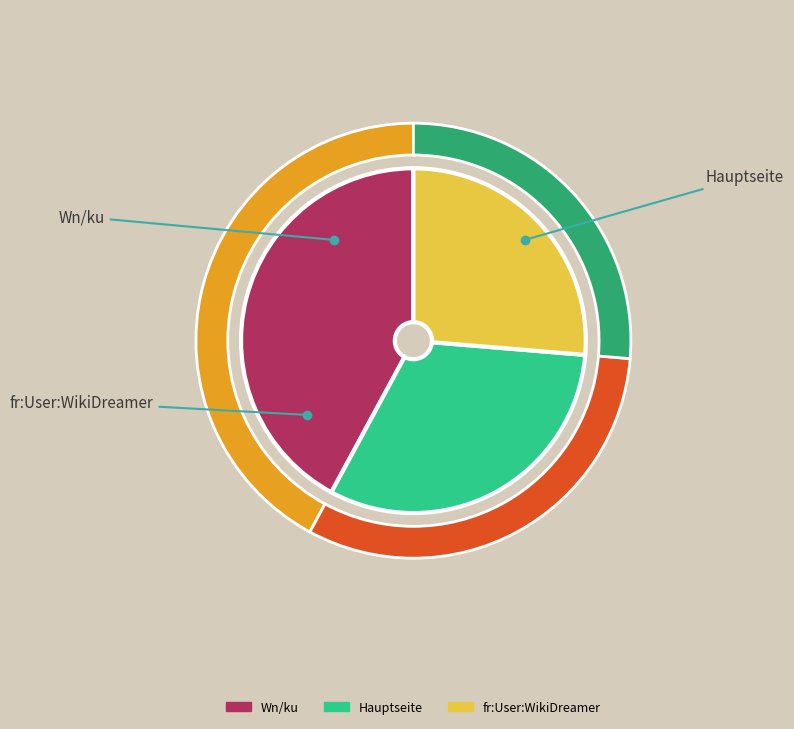

Is the sum of fr:User:WikiDreamer and Wn/ku greater than half?

Yes